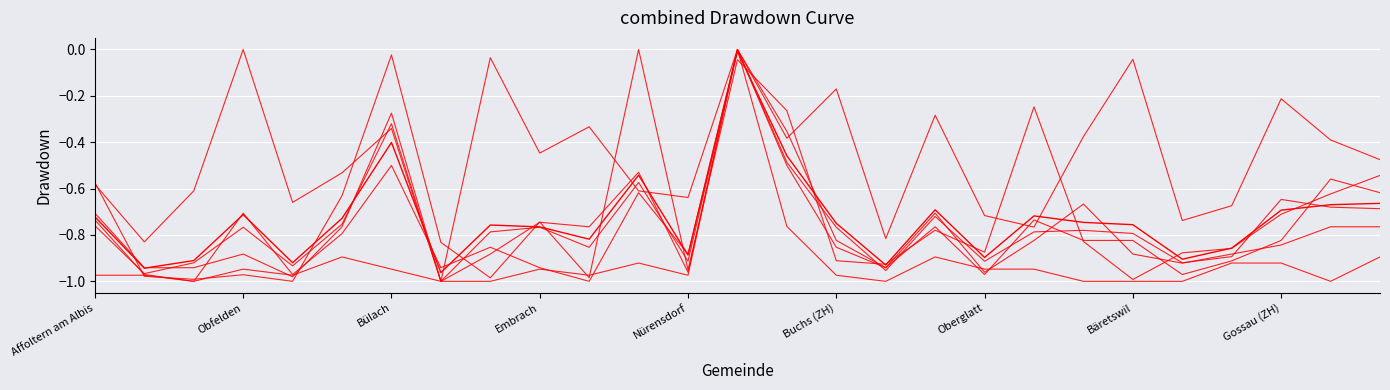

How many lines are shown in the chart?

7